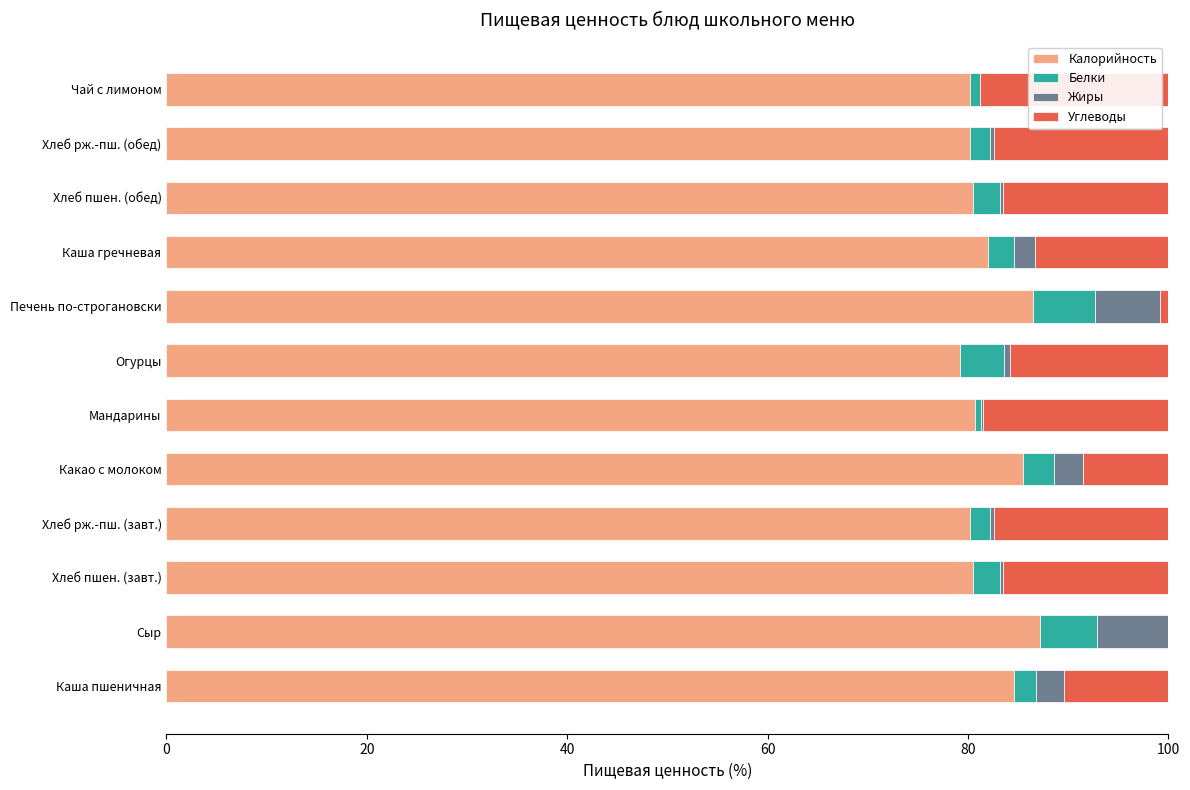

Is it true that Калорийность equals 79.2 at Огурцы?

True